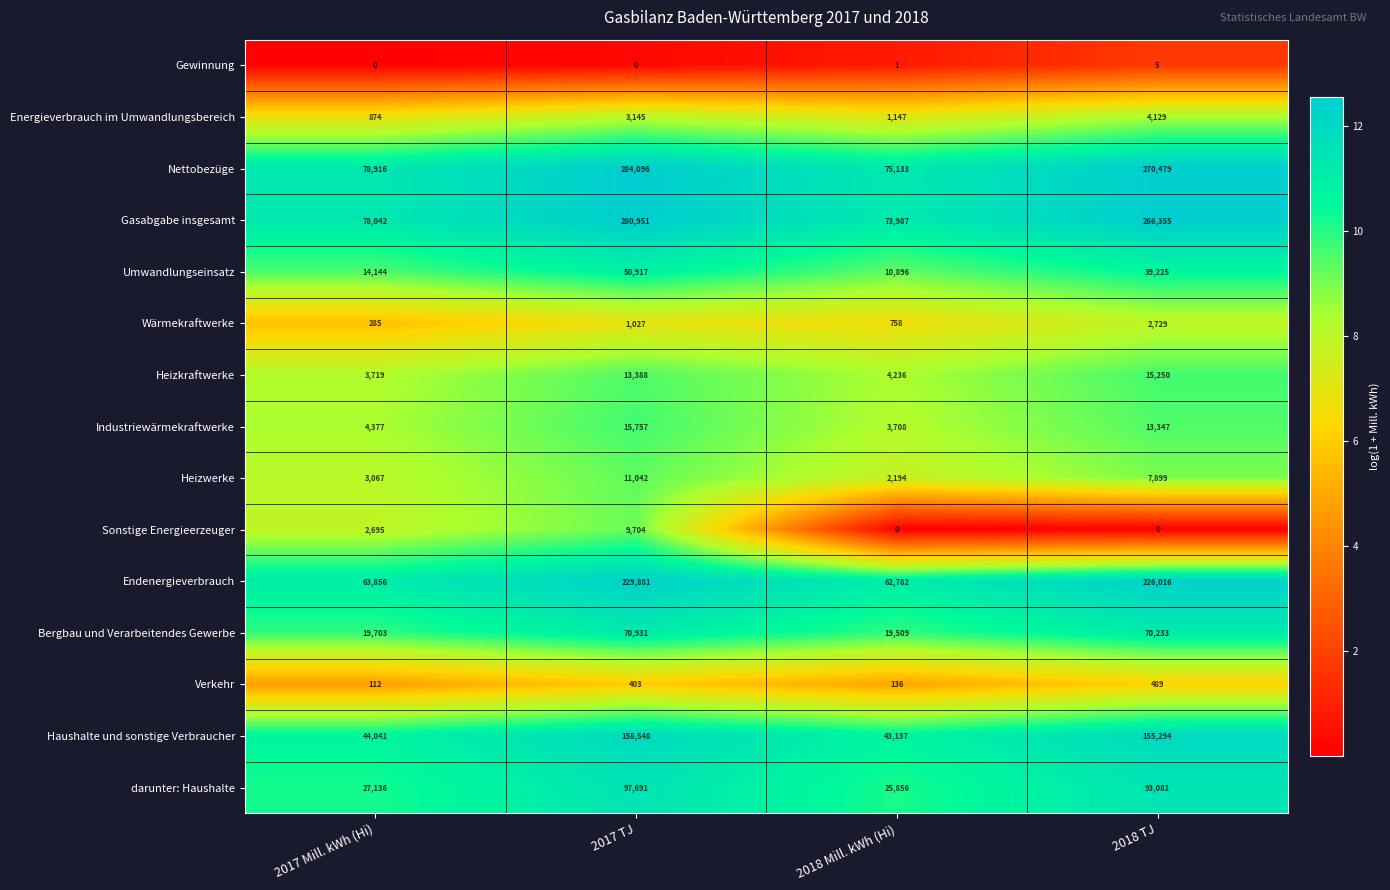

At which category does the chart reach its peak across all series?

2017 TJ